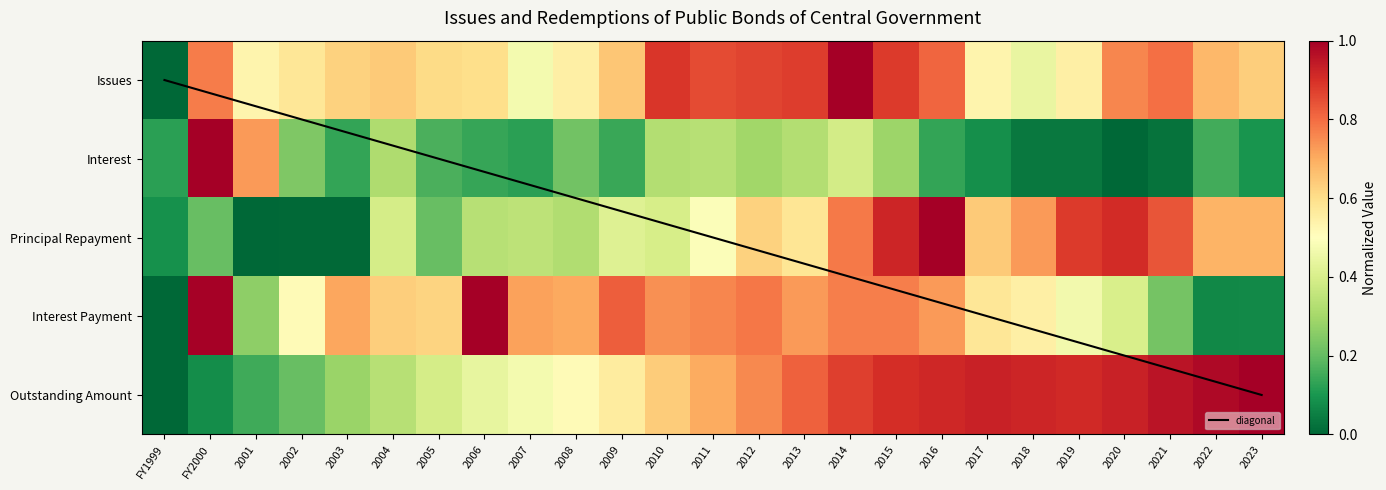

True or false: Issues has a value of 0.6 at 2023.

True